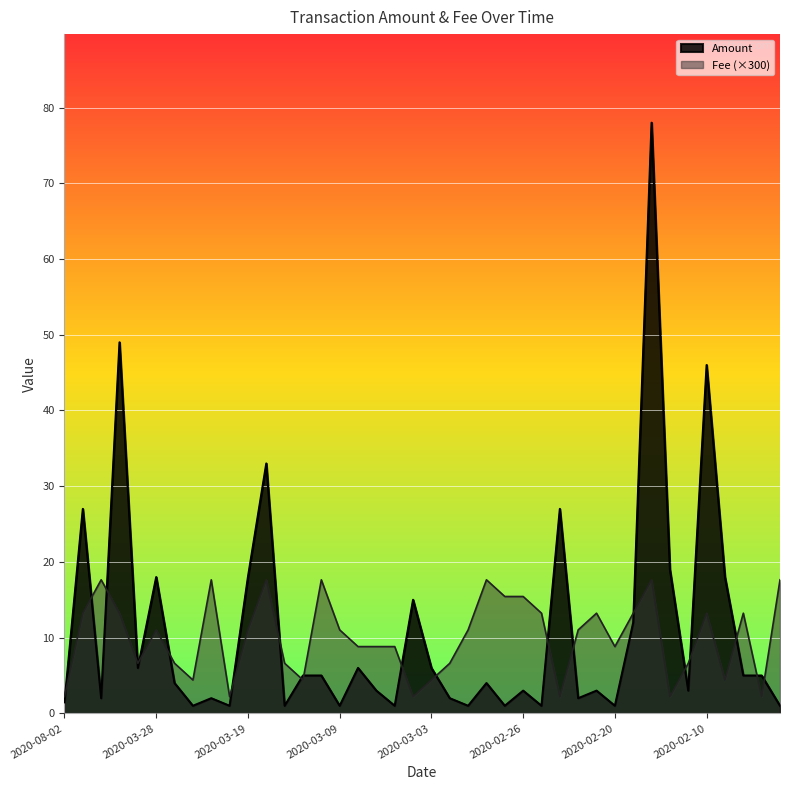

How many interior local peaks does the Fee series have?

10